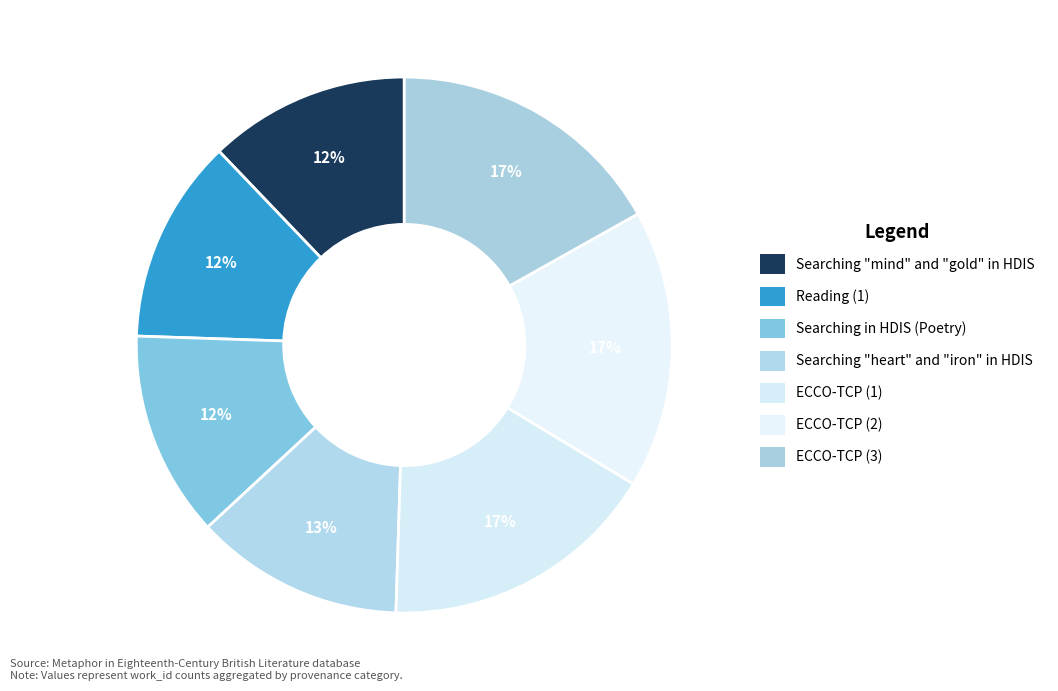

How many slices are in this pie chart?

7